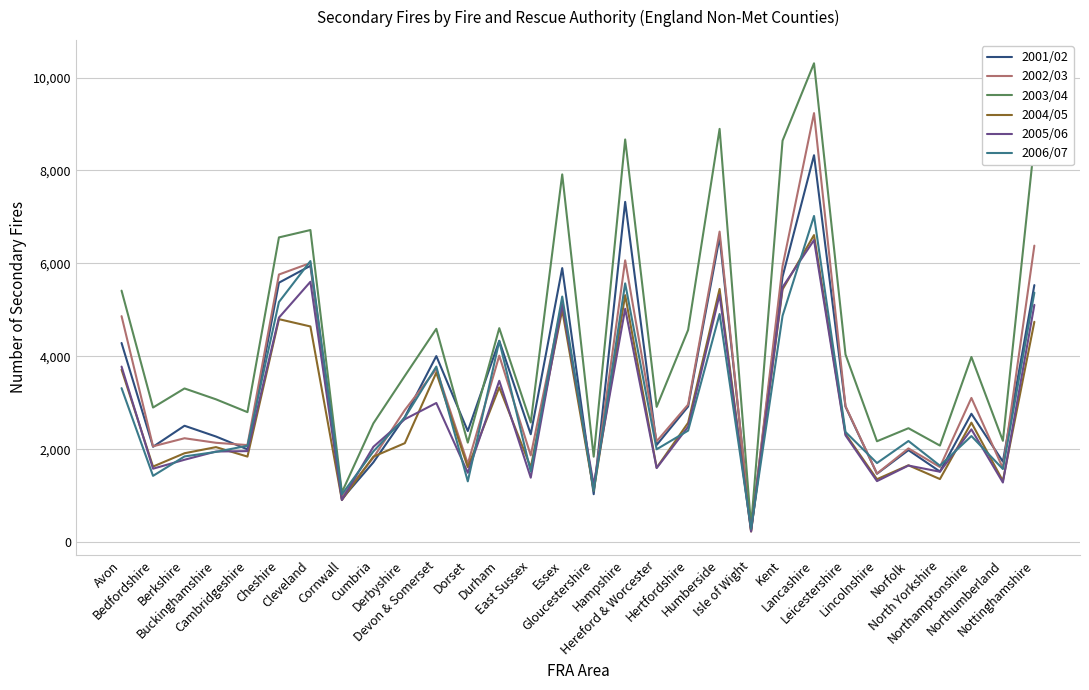

Does the chart have visible grid lines?

Yes